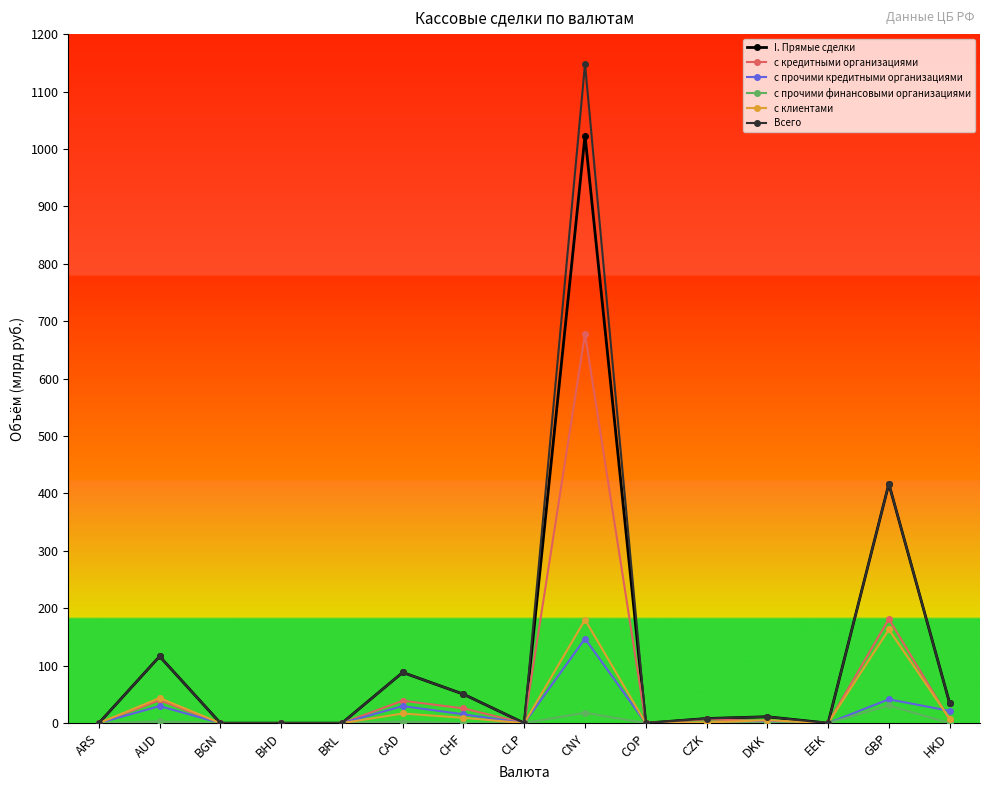

How many data points in I. Прямые сделки are above 8?

8